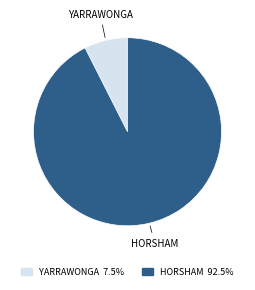

Is there any slice that represents more than half of the pie?

Yes